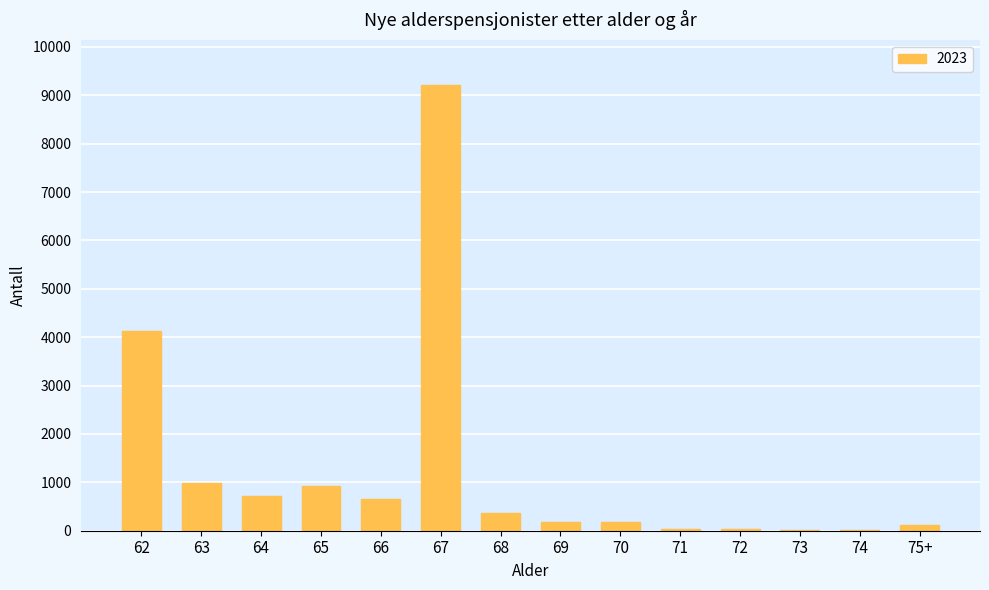

What is the maximum value shown in the chart?

9223